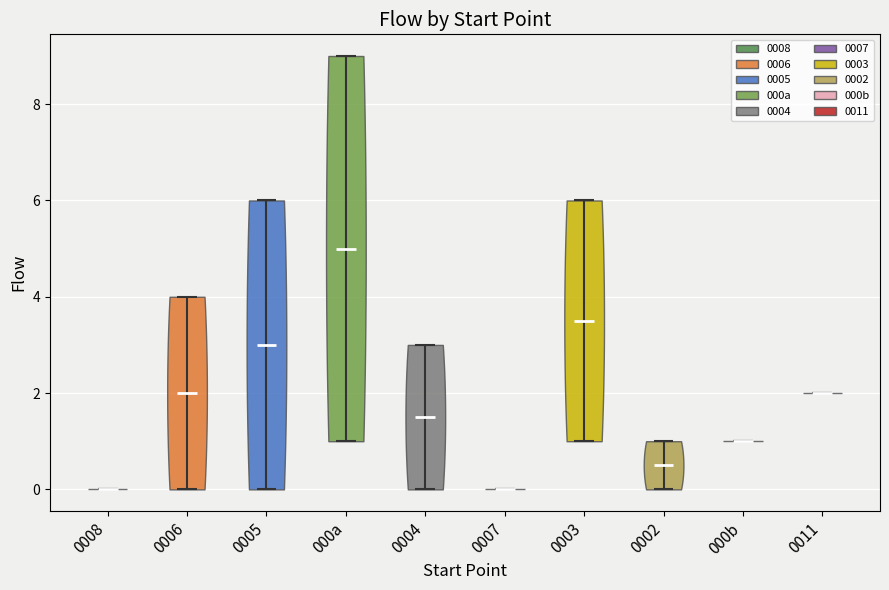

Where does the median line of the violin for 0005 sit on the y-axis? The values are not printed on the chart, so give them approximately, as read against the axis.

3.0